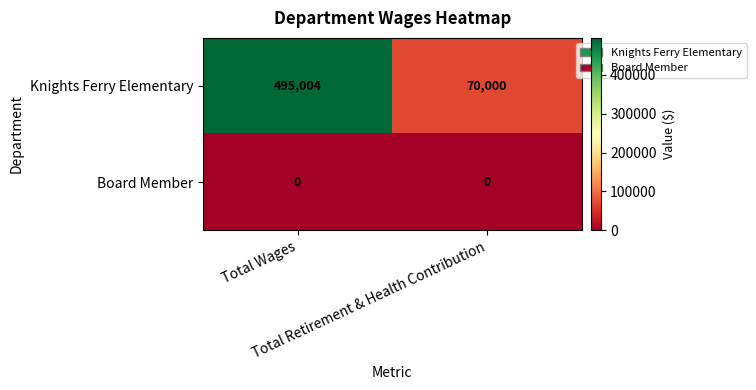

Which series has the largest range (max minus min)?

Knights Ferry Elementary